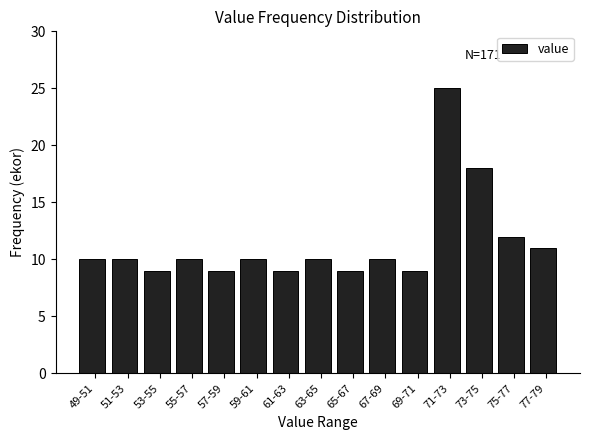

Reading left to right, list all the values displayed in this chart.

10	10	9	10	9	10	9	10	9	10	9	25	18	12	11